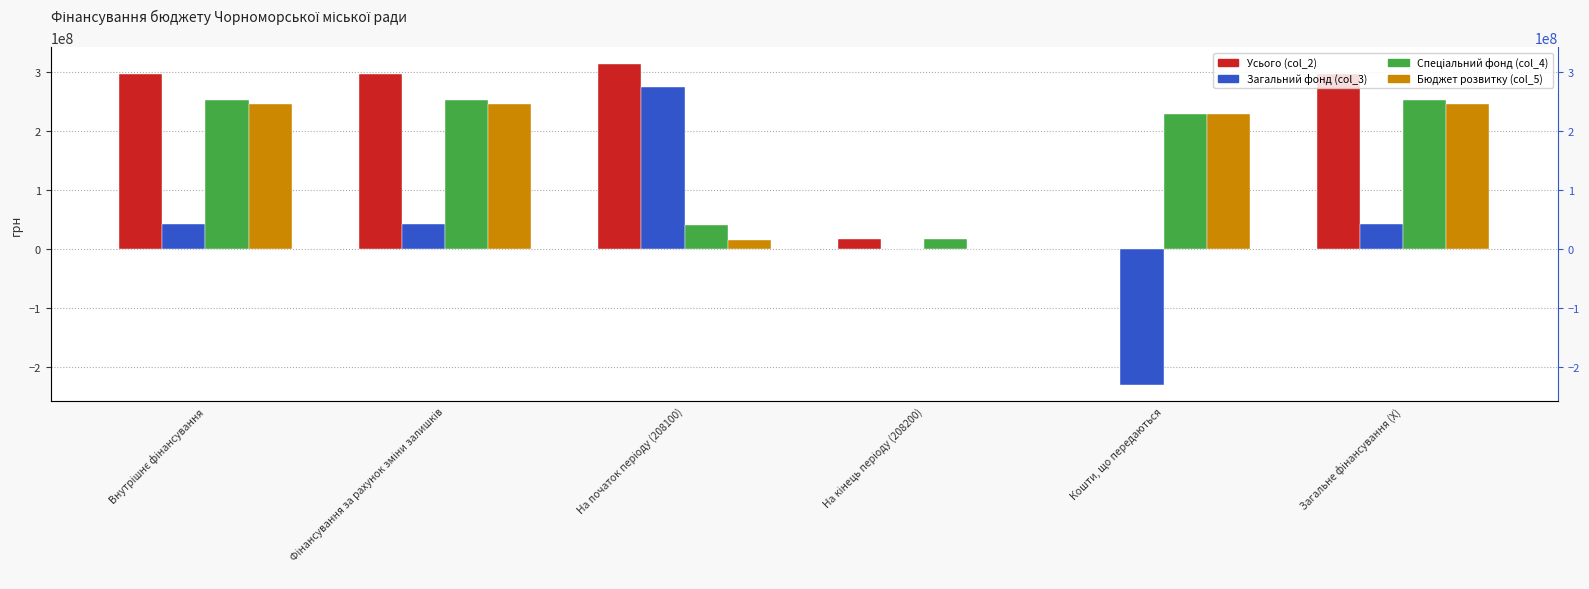

How many values in the Загальний фонд (col_3) series are below 43309619?

2